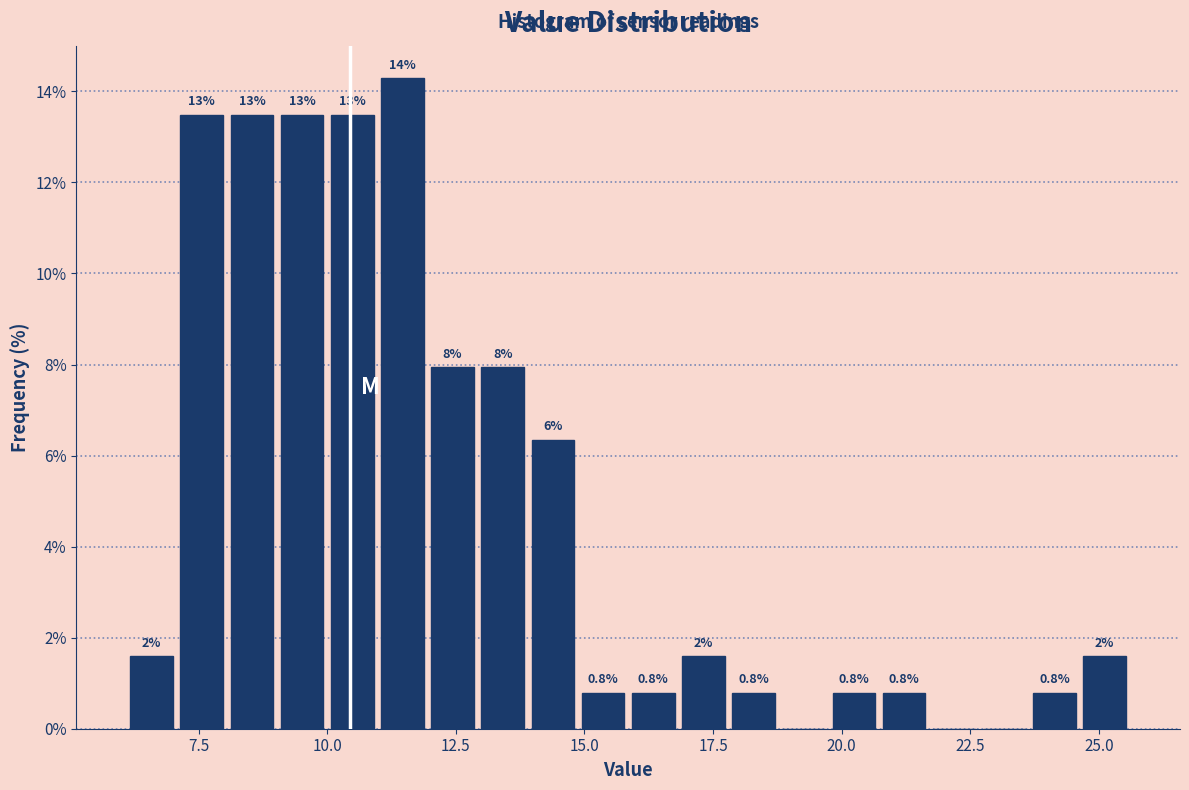

Read against the x-axis, roughly where is the centre of the tallest bar?

11.5